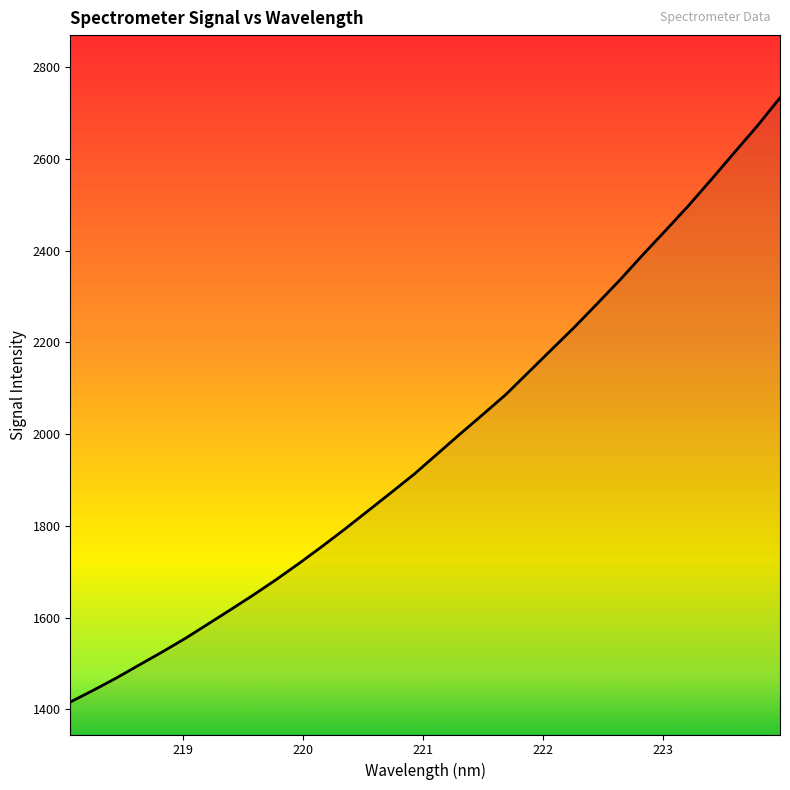

What is the greatest value displayed?

2733.4